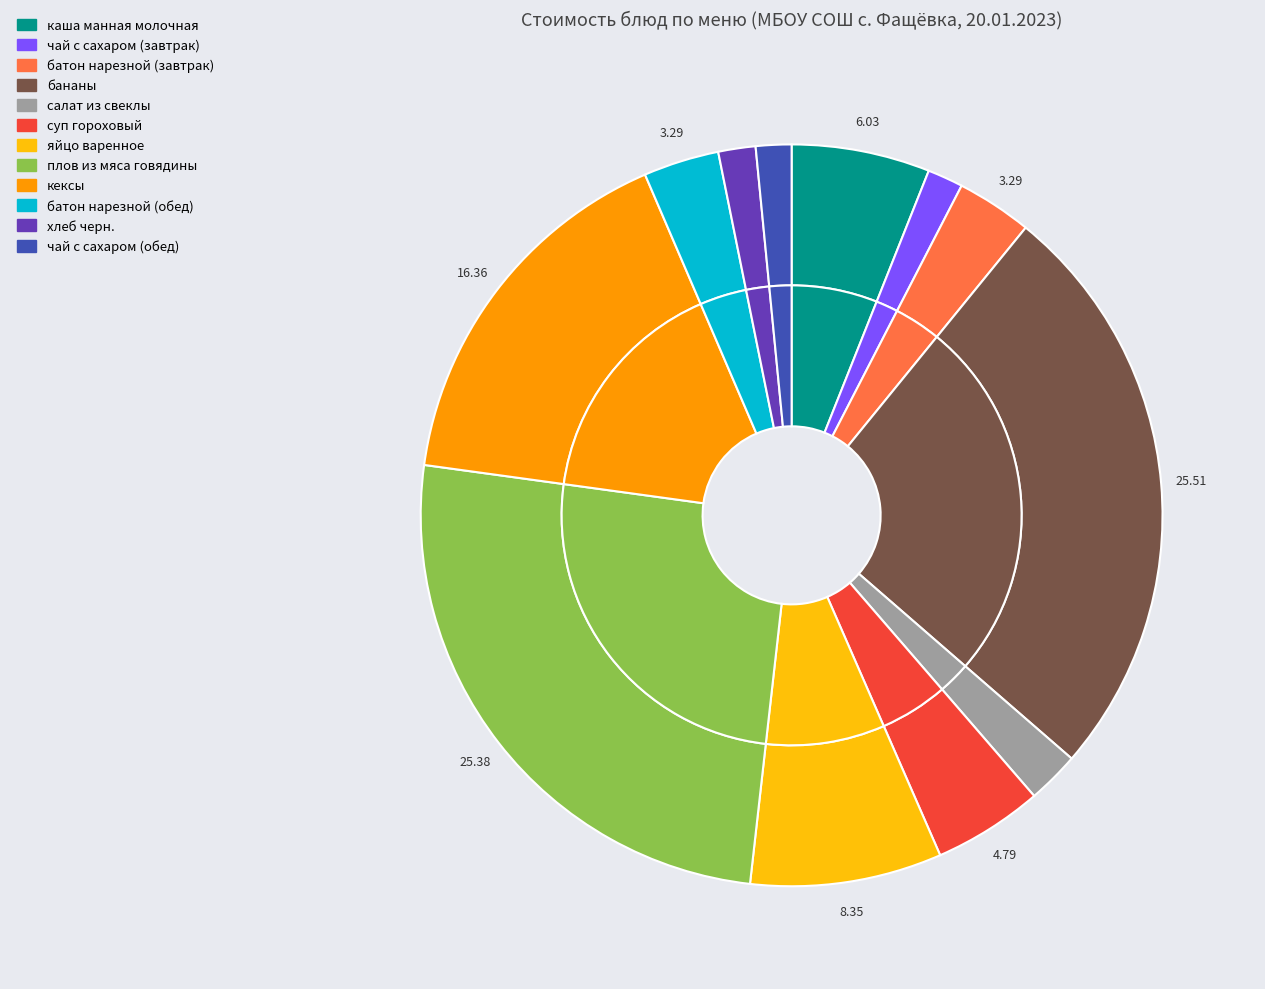

To the nearest percent, what percentage of the pie is батон нарезной (обед)?

3%